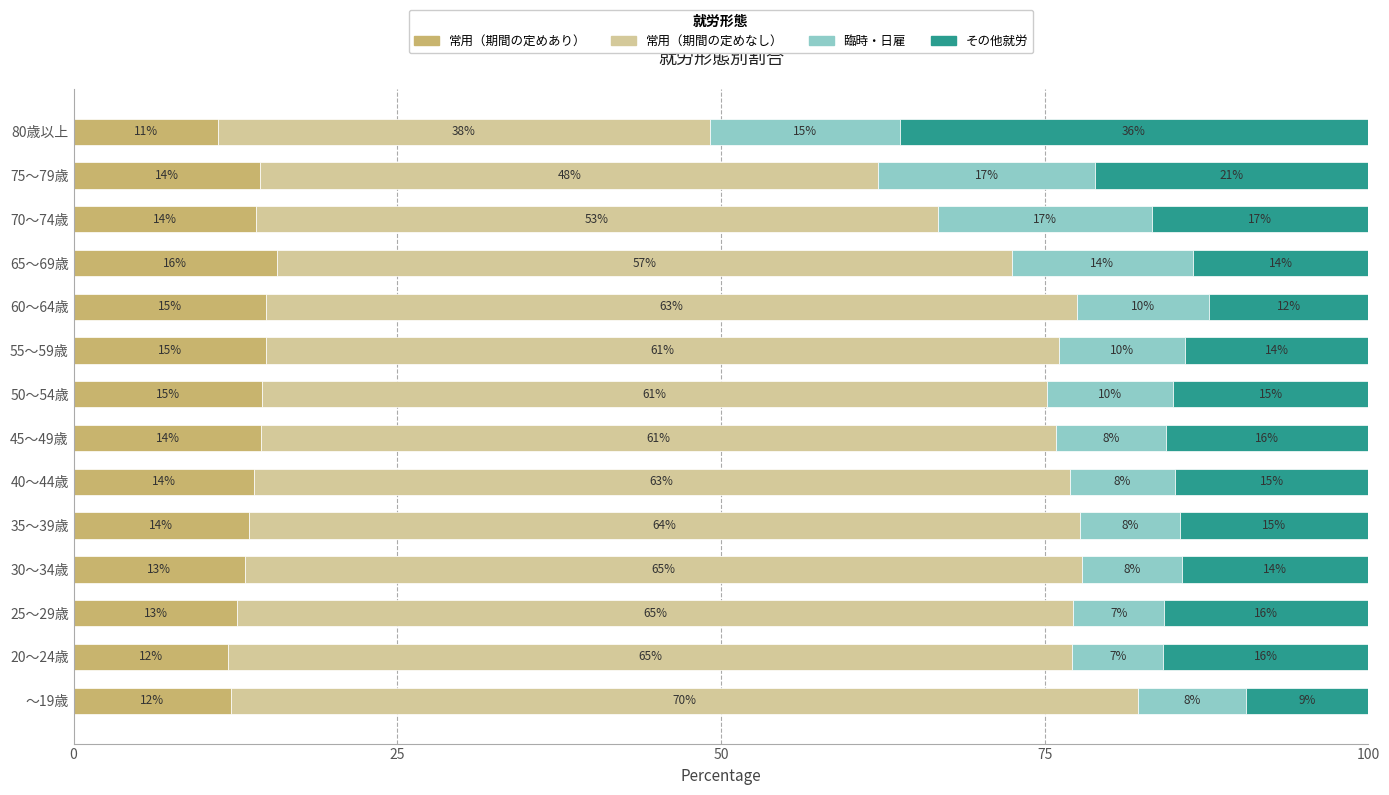

What is the total value across all series at 75～79歳?

100.0